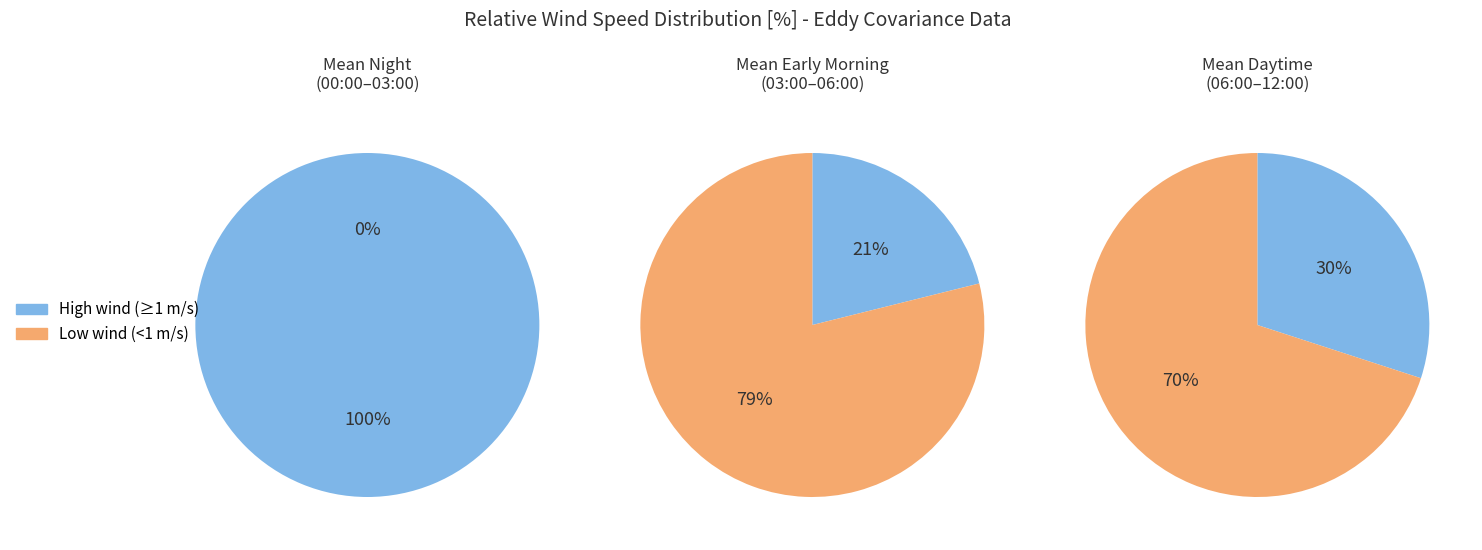

Does 8 represent more than half of the total?

No